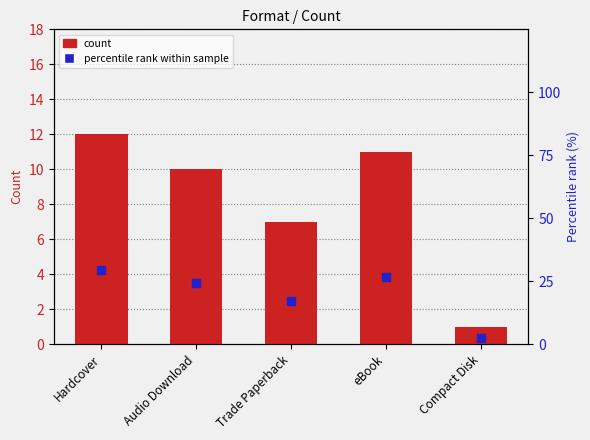

At how many categories does at least one series exceed 13?

4